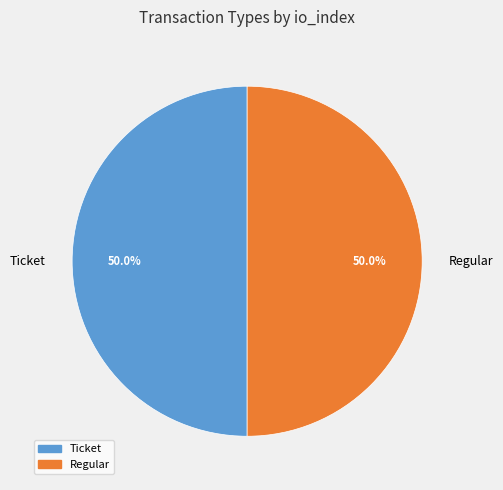

What is the ratio of the value at Regular to the value at Ticket?

1.0